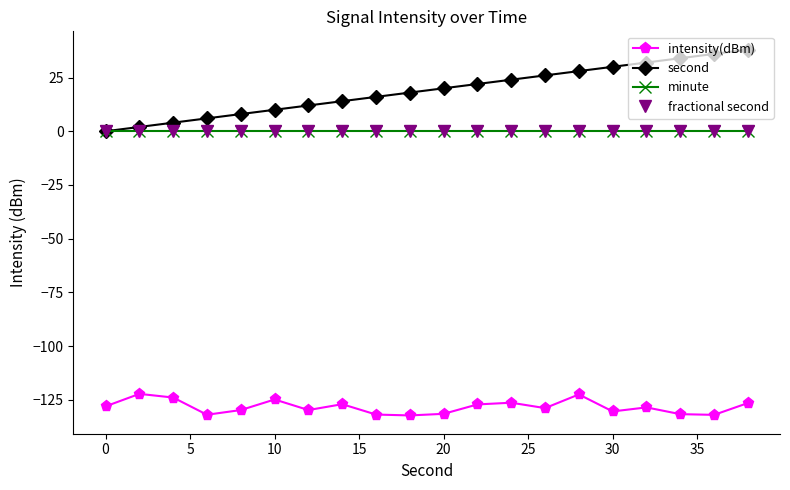

Rank the series by their maximum value, from lowest to highest.

intensity(dBm), minute, fractional second, second